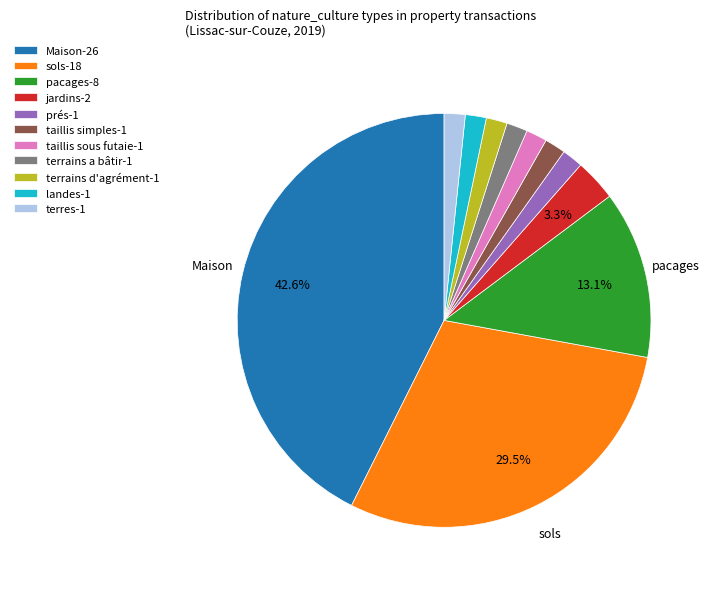

Count the number of slices in the pie.

11